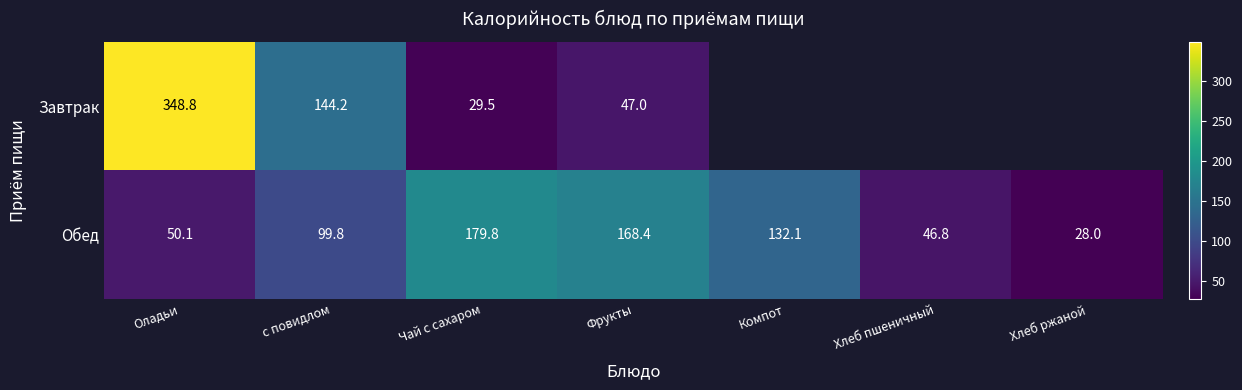

What is the sum of the Завтрак values at с повидлом and Оладьи?

493.0